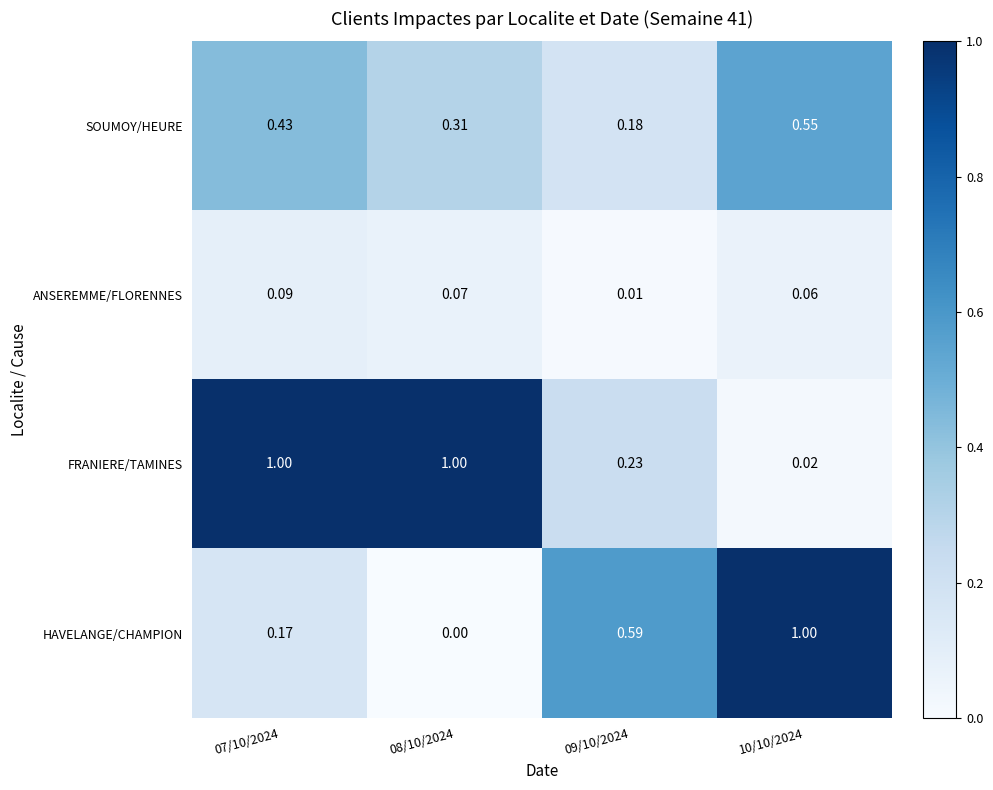

Which series changed the most between 07/10/2024 and 08/10/2024?

HAVELANGE/CHAMPION